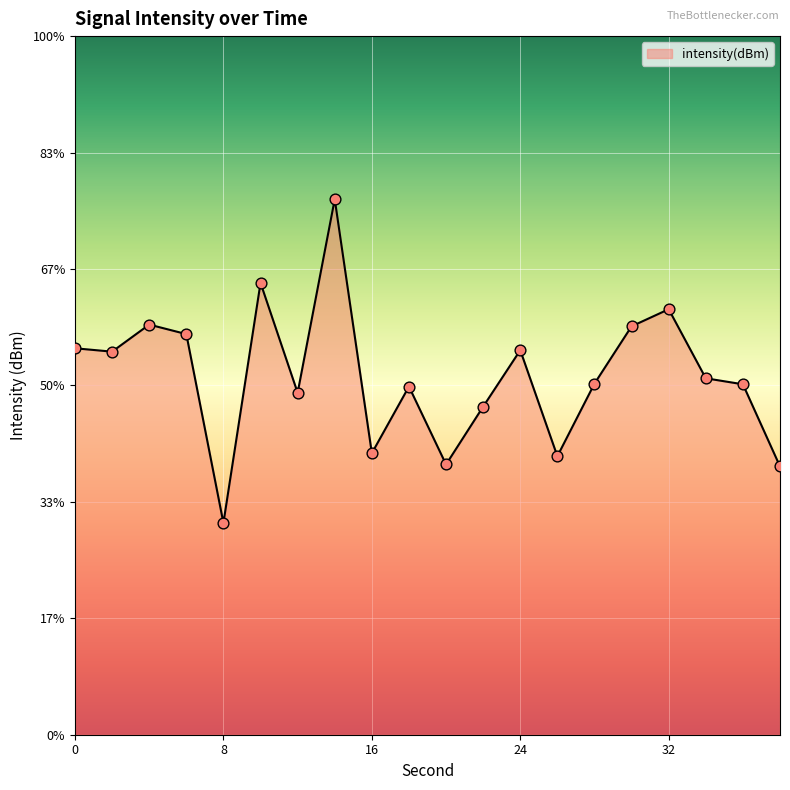

What is the change in value from 4 to 22?

-1.4